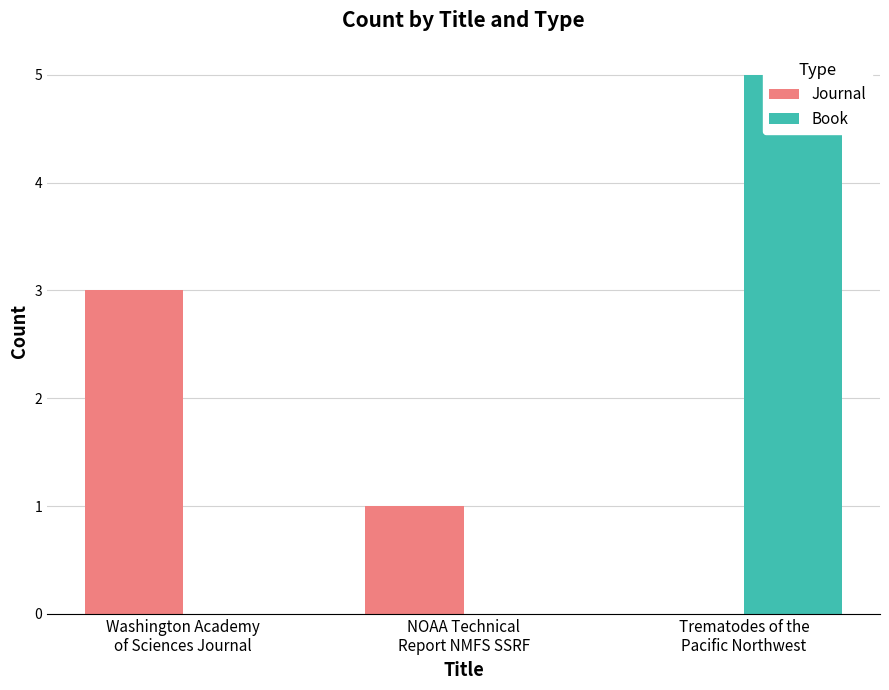

Rank the series at Trematodes of the
Pacific Northwest from lowest to highest value.

Journal, Book